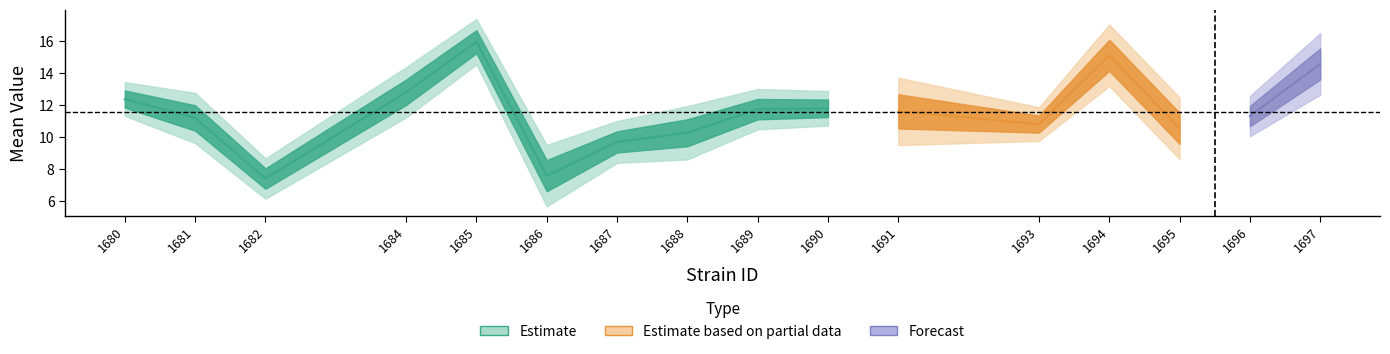

True or false: mean and sem cross at least once.

False